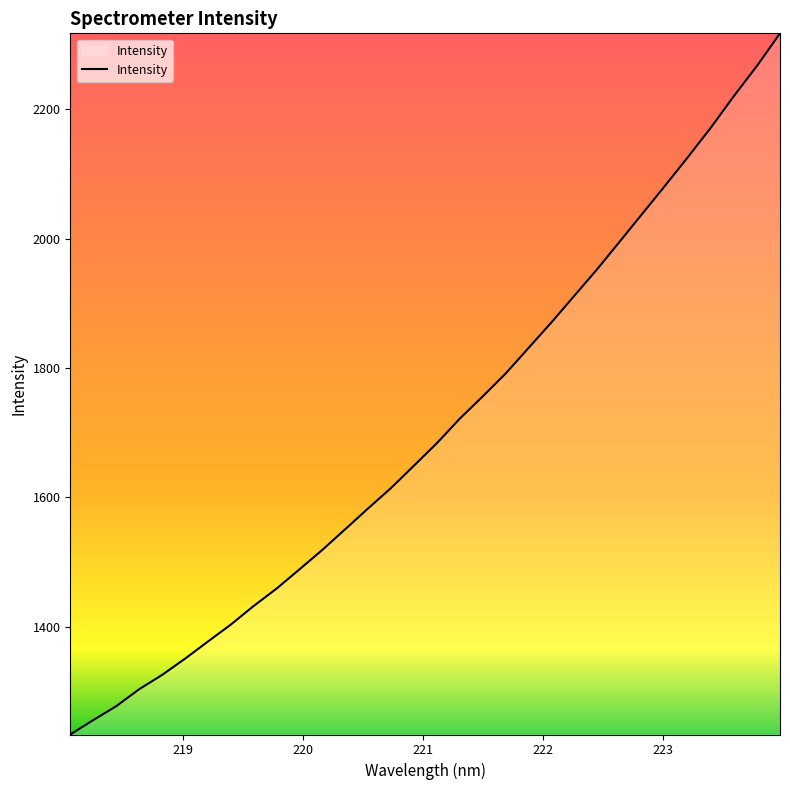

Reading left to right, transcribe all the data shown in this chart.

1233.0	1255.2	1276.7	1302.9	1325.0	1350.1	1376.7	1402.9	1431.7	1458.6	1488.4	1518.6	1550.5	1582.8	1614.3	1648.8	1683.5	1721.5	1755.8	1791.1	1830.6	1870.2	1911.3	1952.5	1995.8	2039.4	2083.0	2127.4	2172.9	2221.4	2267.6	2317.6